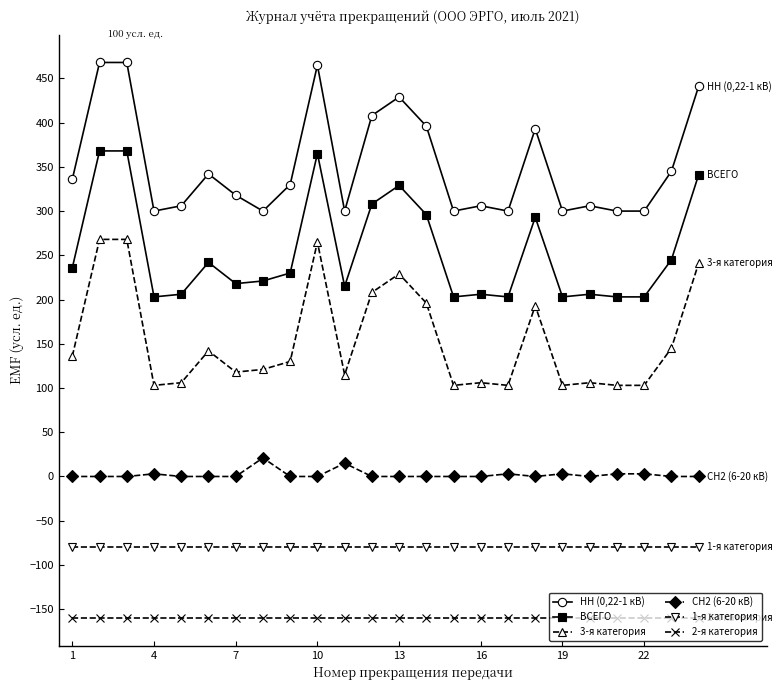

True or false: НН (0,22-1 кВ) and 1-я категория cross at least once.

False